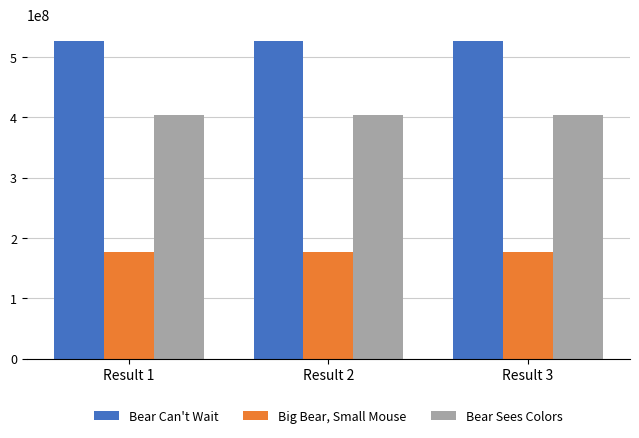

How many bars are there in total?

9